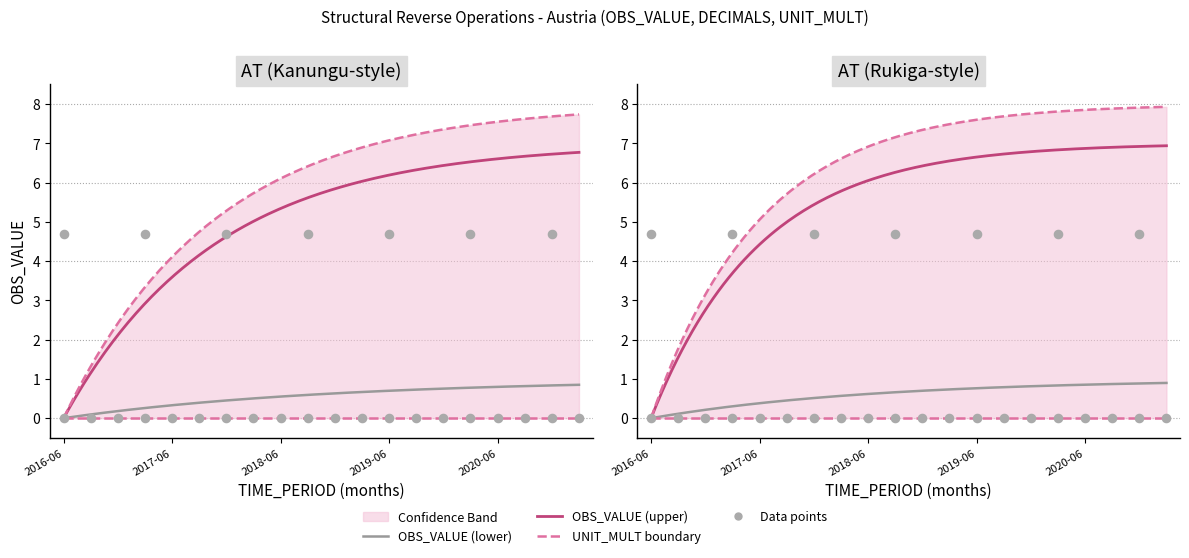

Which series reaches the maximum Y coordinate?

UNIT_MULT